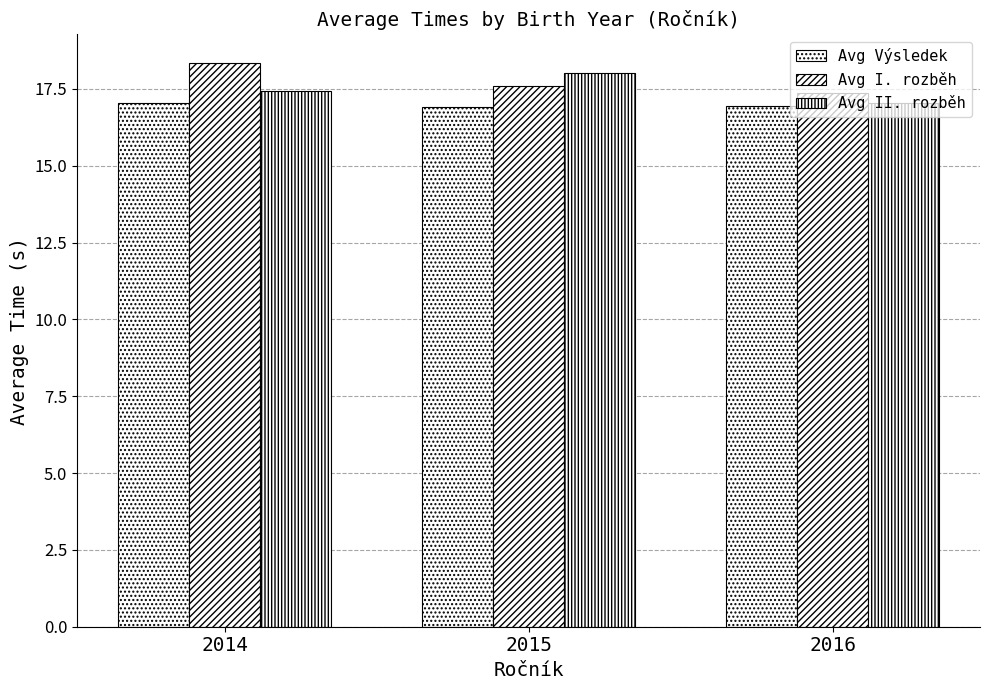

Rank the series by their maximum value, from highest to lowest.

Avg I. rozběh, Avg II. rozběh, Avg Výsledek